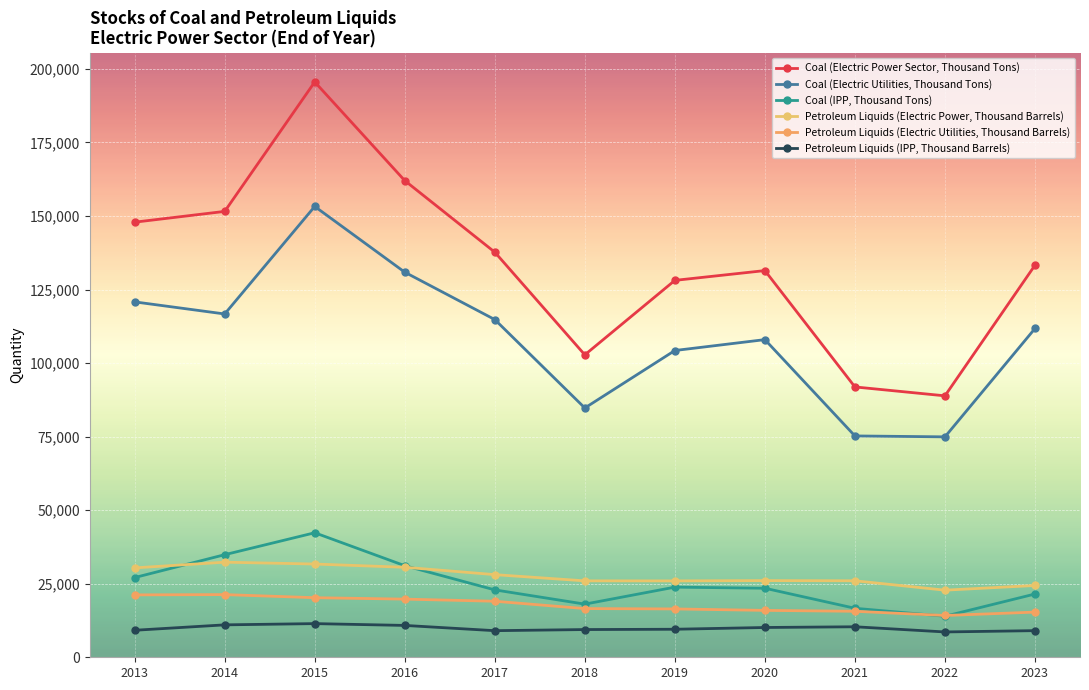

True or false: Petroleum Liquids (Electric Power, Thousand Barrels) and Petroleum Liquids (IPP, Thousand Barrels) intersect in this chart.

False